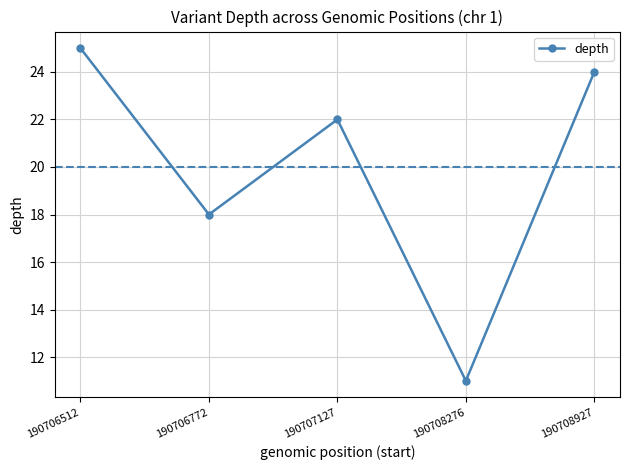

What is the difference between the values at 190708276 and 190706772?

7